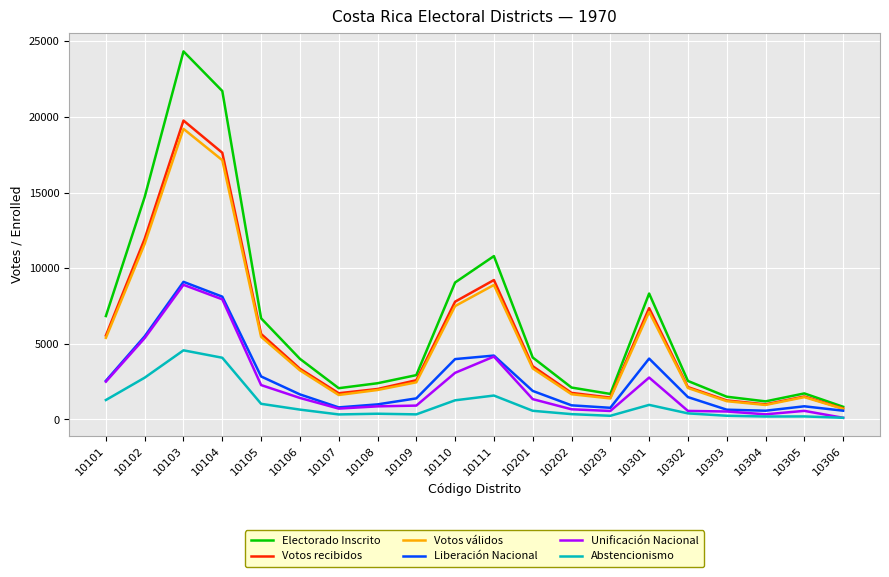

How many lines are shown in the chart?

6